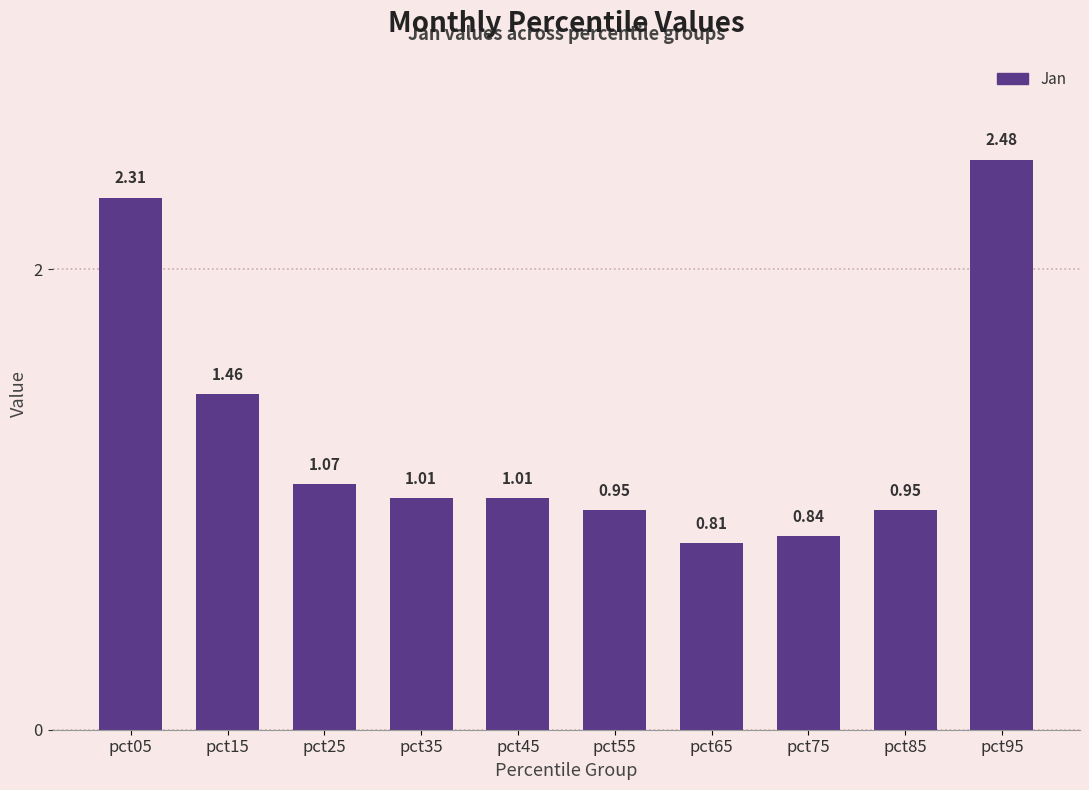

What is the average value?

1.3